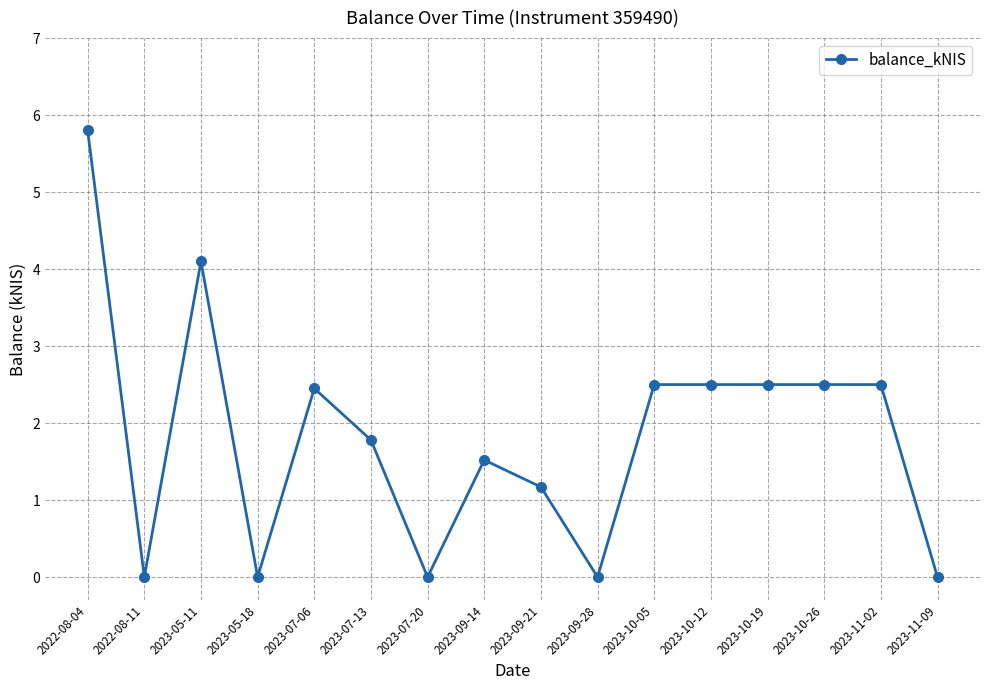

Reading left to right, list all the values displayed in this chart.

2022-08-04=5.8	2022-08-11=0.0	2023-05-11=4.1	2023-05-18=0.0	2023-07-06=2.5	2023-07-13=1.8	2023-07-20=0.0	2023-09-14=1.5	2023-09-21=1.2	2023-09-28=0.0	2023-10-05=2.5	2023-10-12=2.5	2023-10-19=2.5	2023-10-26=2.5	2023-11-02=2.5	2023-11-09=0.0